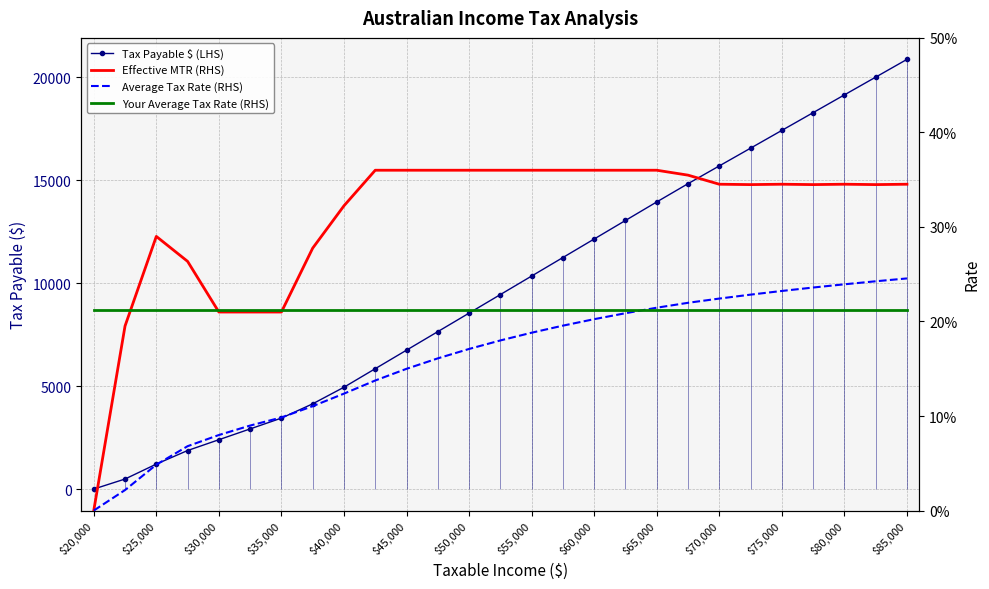

What is the average value of the Your Average Tax Rate (RHS) series?

0.2